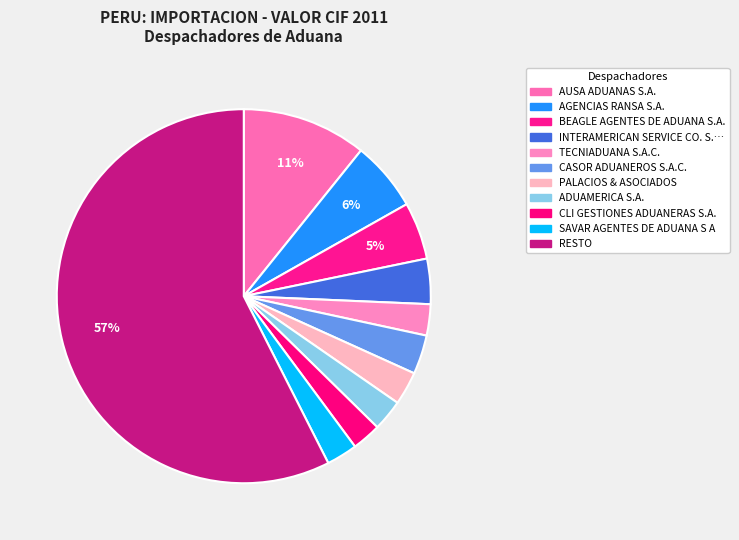

Count the number of slices in the pie.

11